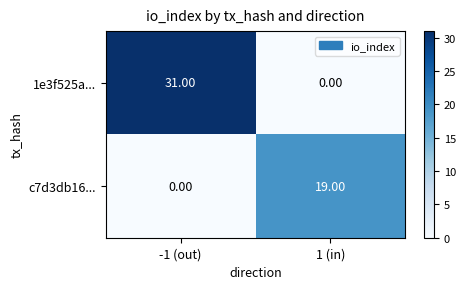

Which series has the largest range (max minus min)?

1e3f525a...